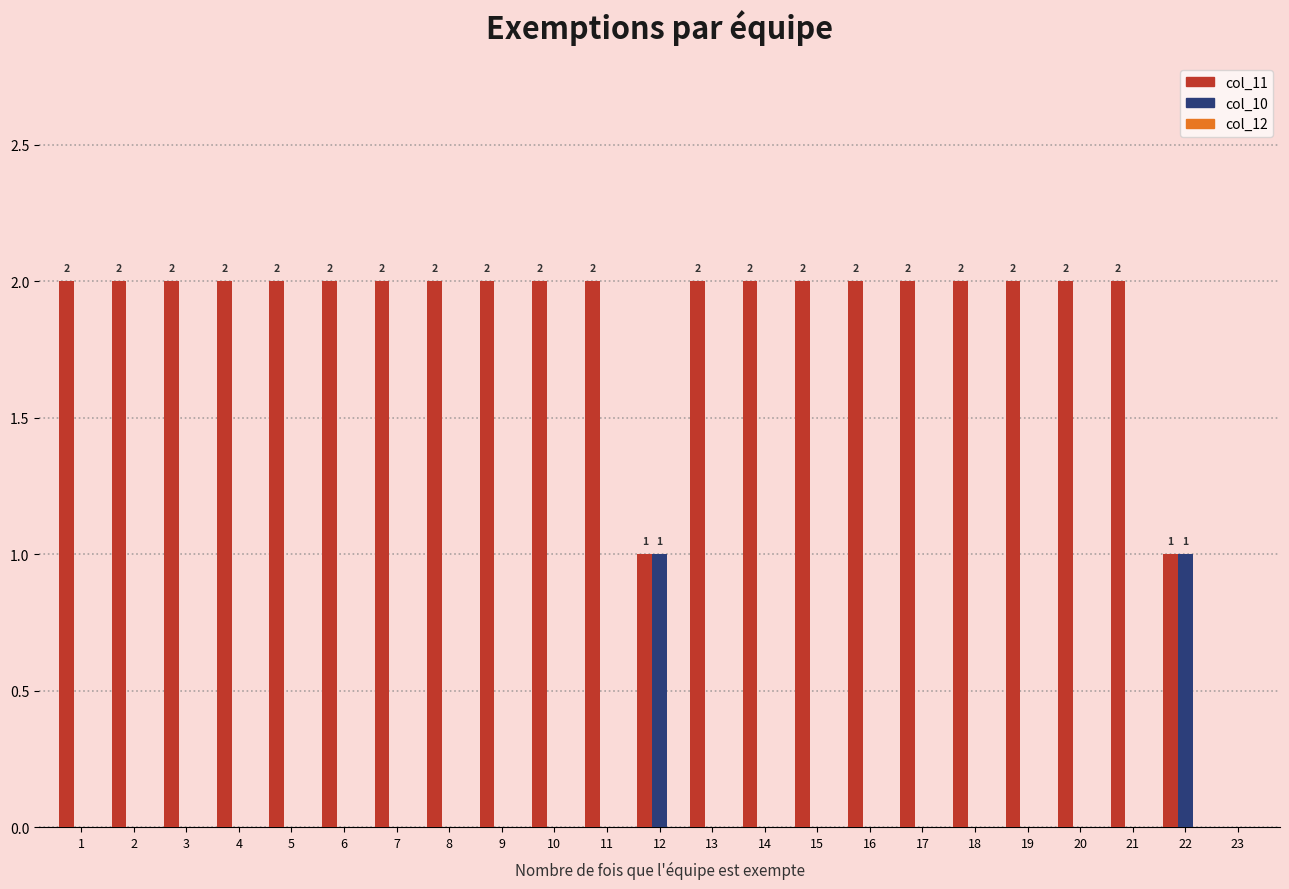

Which series has the largest total across all categories?

col_11